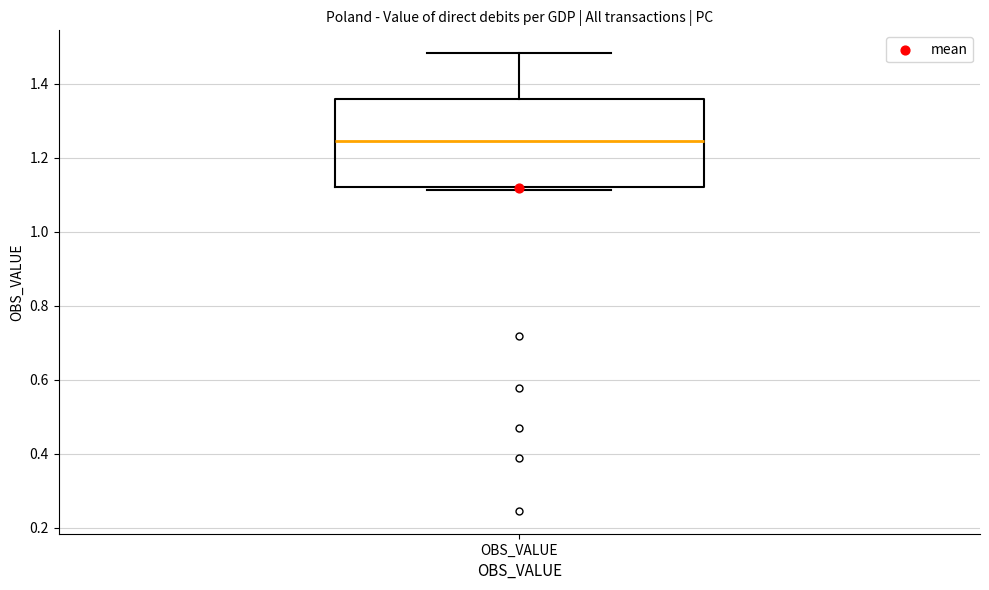

Where is the upper edge of the box for OBS_VALUE on the y-axis? The values are not printed on the chart, so give them approximately, as read against the axis.

1.36